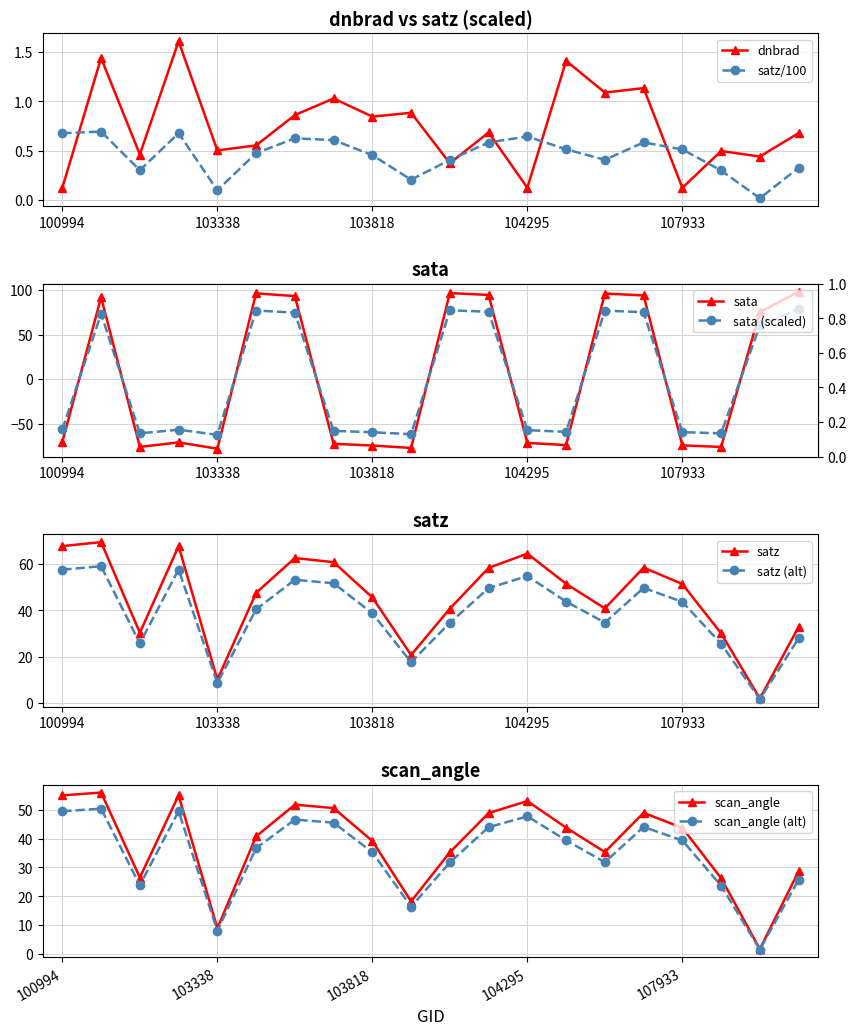

What is the value of the sata point at the 9th from the left?

-74.8